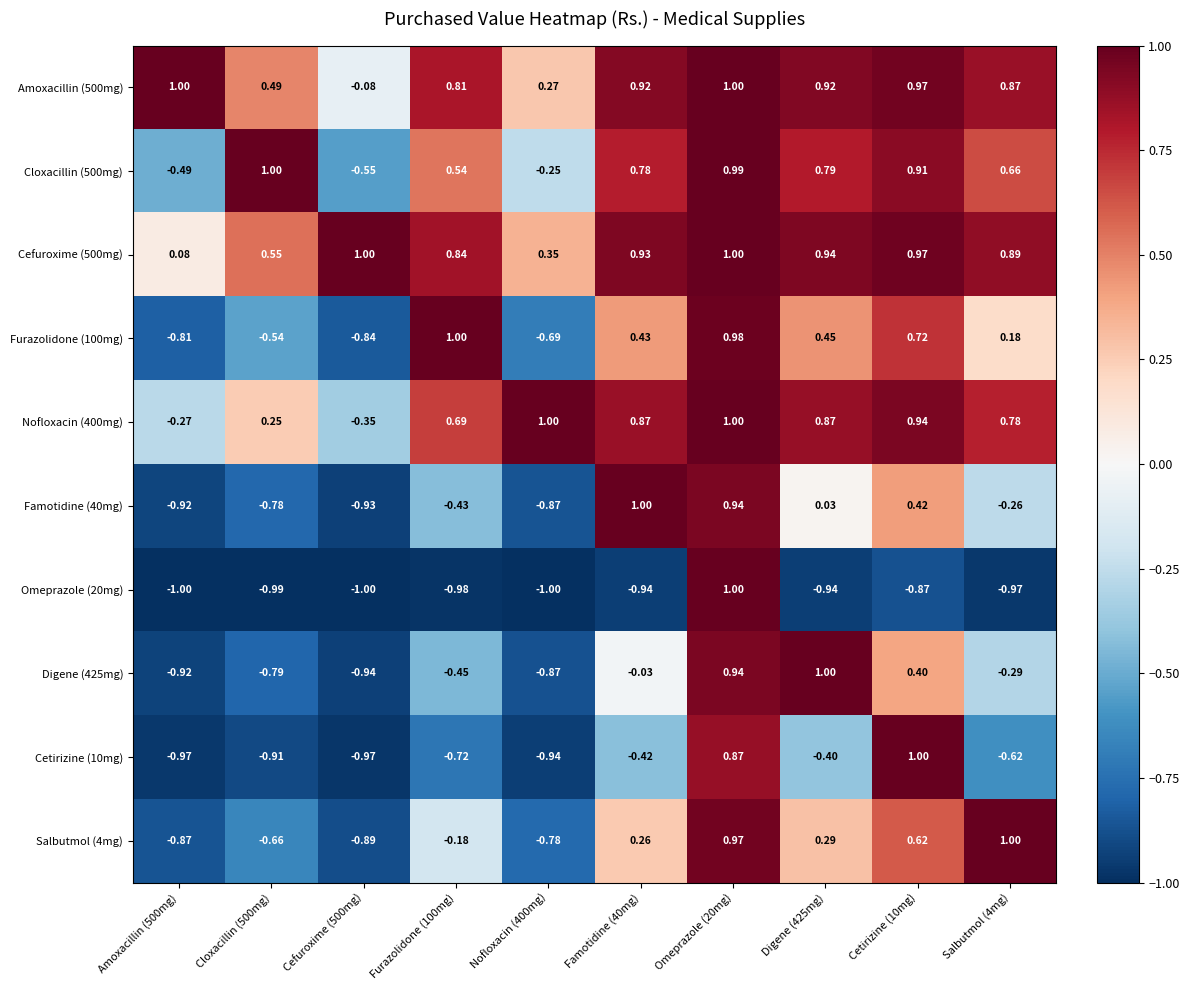

Is the value of Cefuroxime (500mg) at Salbutmol (4mg) greater than the value of Digene (425mg) at Nofloxacin (400mg)?

Yes